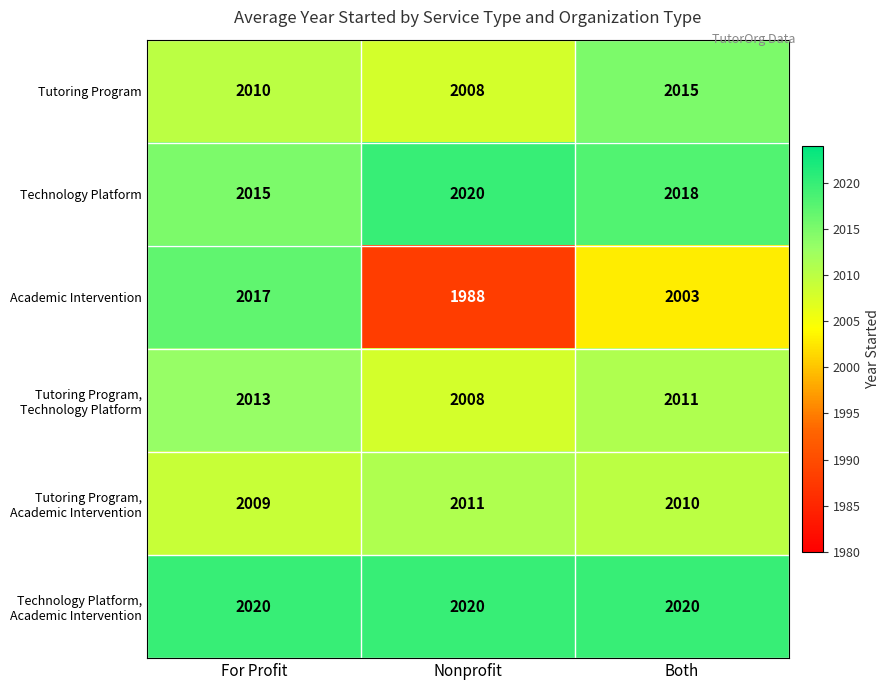

What is the total value across all series at Both?

12077